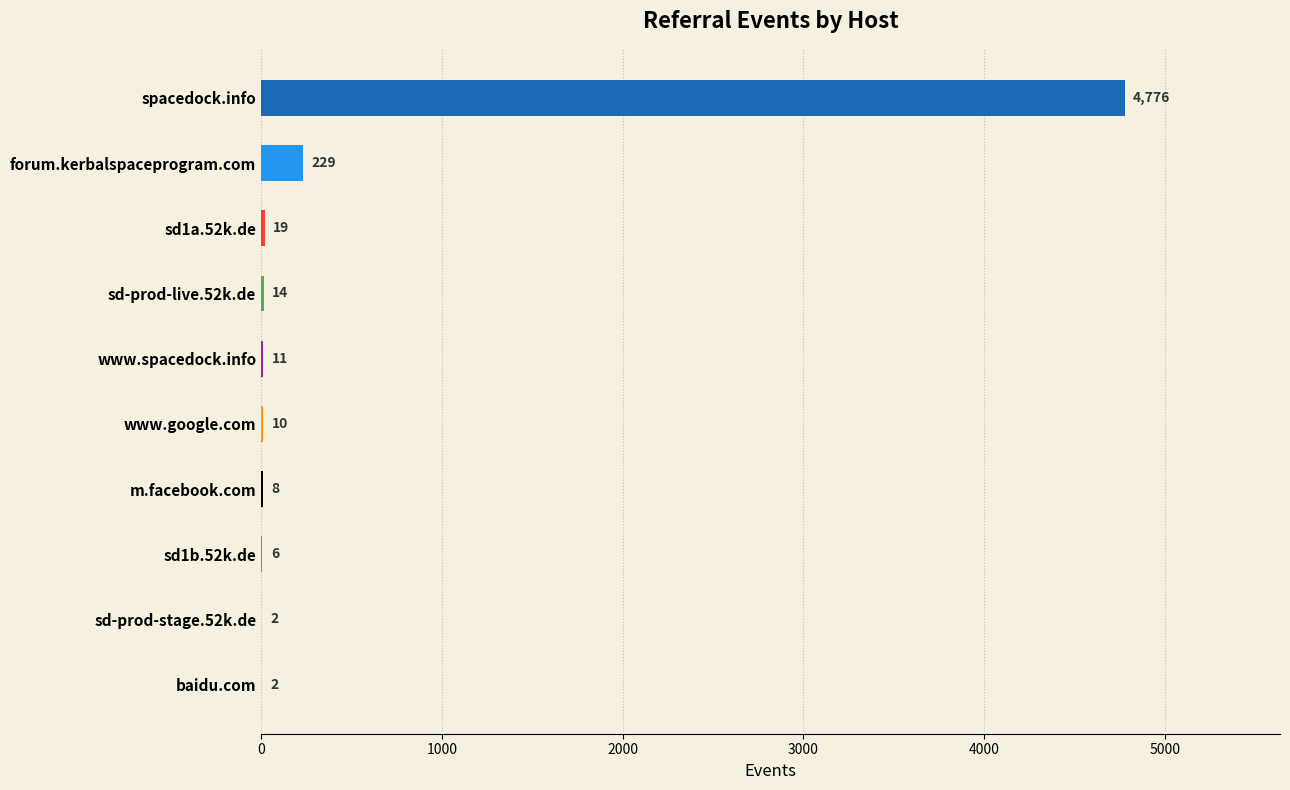

Does the chart contain stacked bars?

No